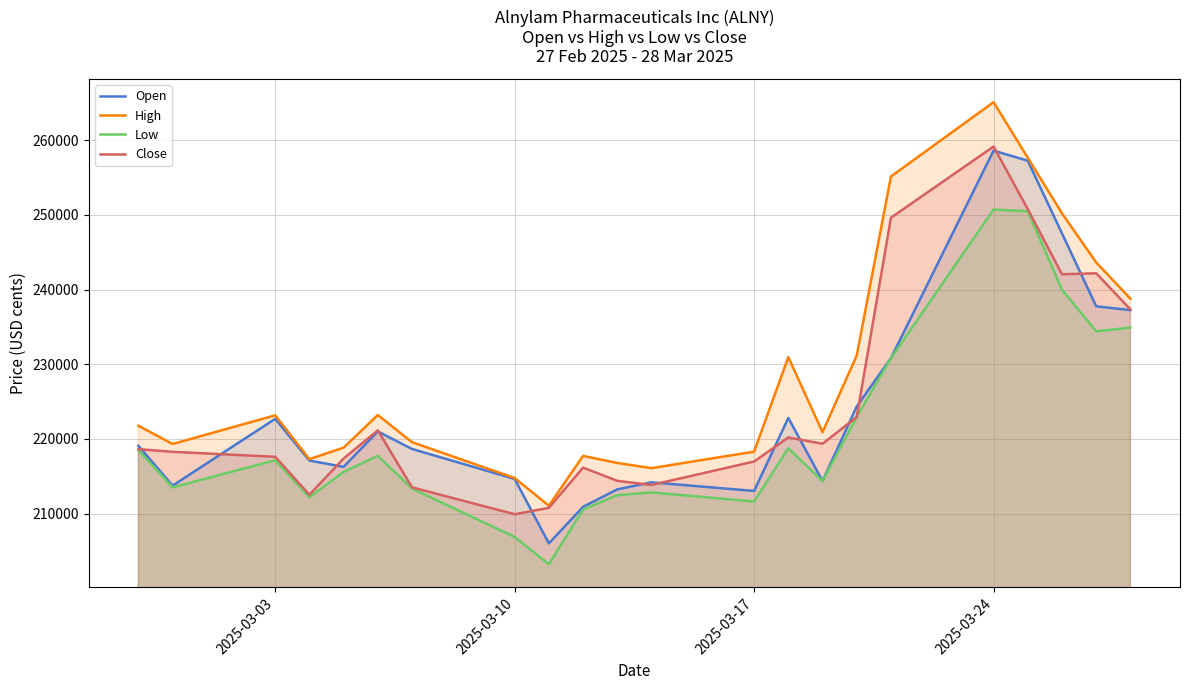

Which series changed the most between 2025-03-03 and 2025-03-17?

Open